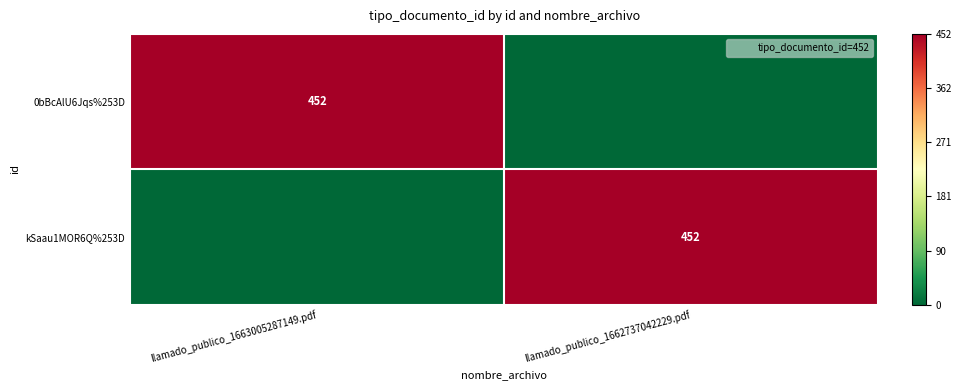

List the series in order of their peak value, highest first.

0bBcAlU6Jqs%253D, kSaau1MOR6Q%253D